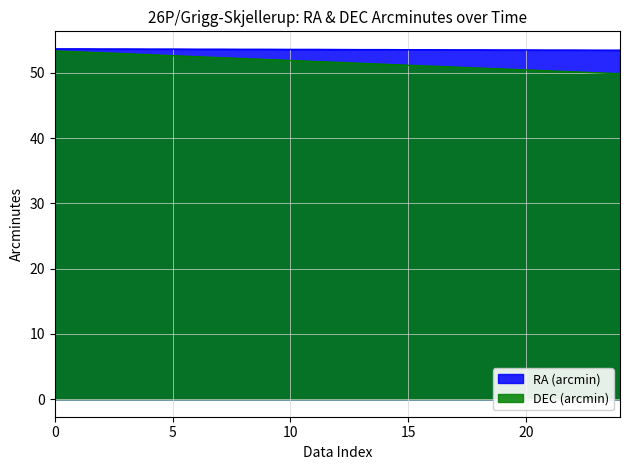

What is the greatest value displayed?

53.7